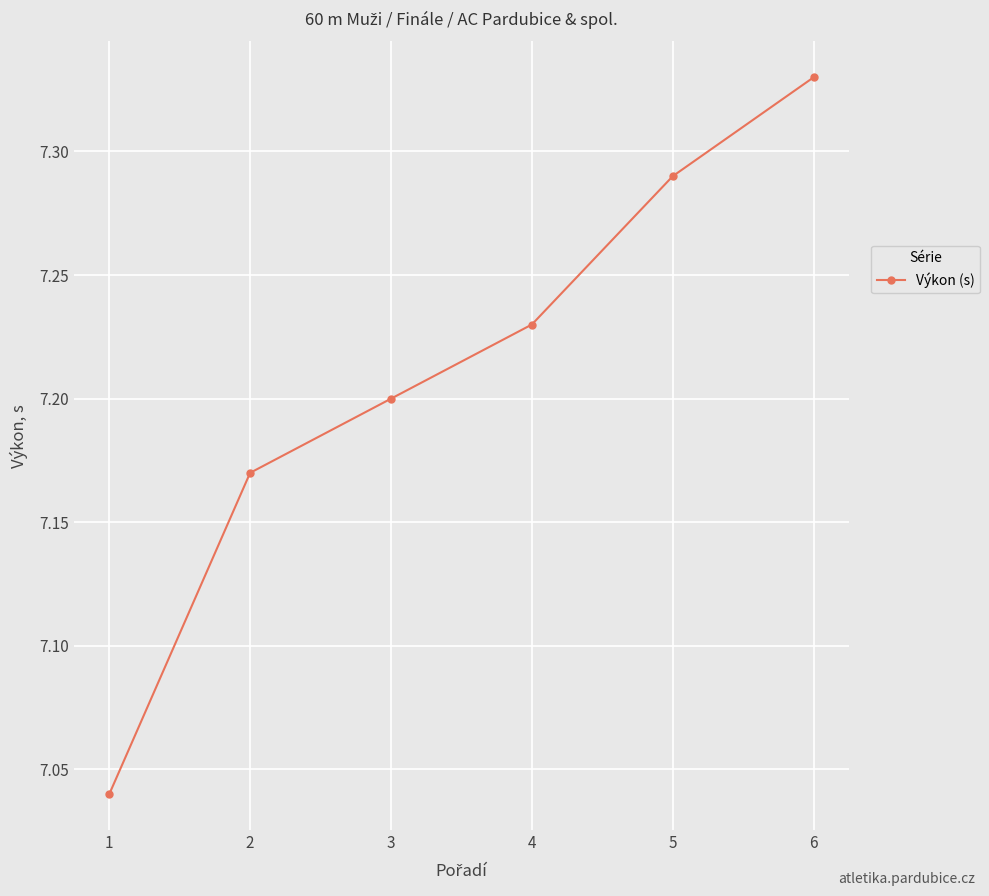

List the labels in order of value, largest first.

6, 5, 4, 3, 2, 1